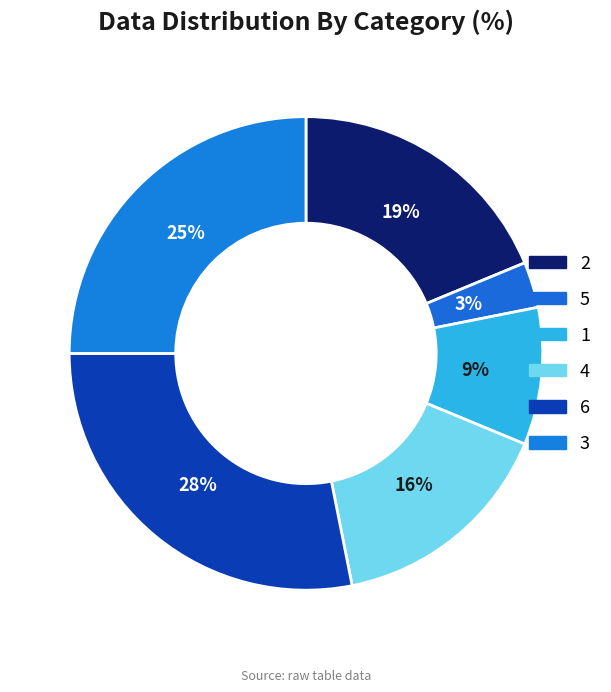

Which category has the smallest portion of the pie?

5